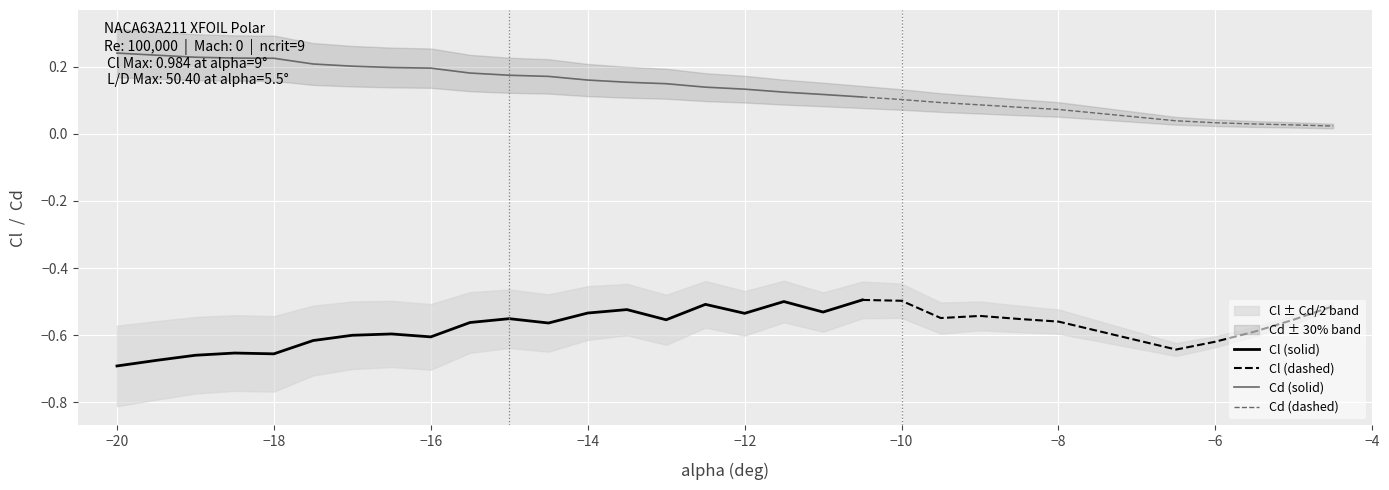

What is the sum of the Cl values at 15 and 8?

-1.1